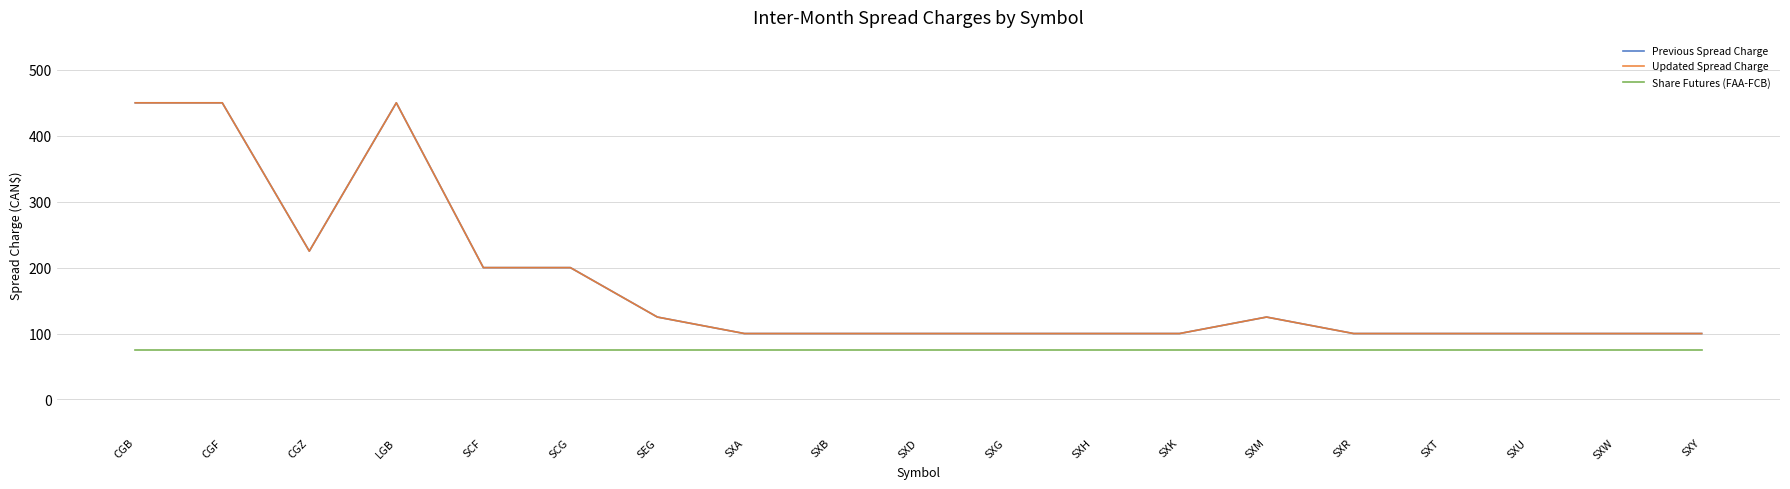

True or false: Updated Spread Charge and Share Futures (FAA-FCB) cross at least once.

False